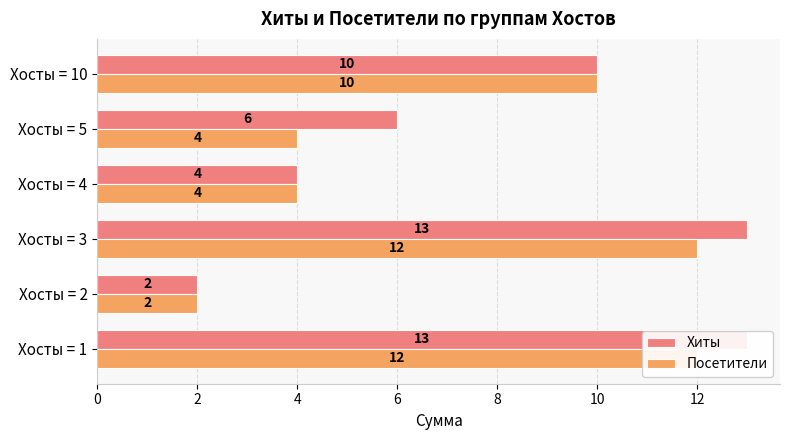

What is the difference between the maximum and minimum values in the Хиты series?

11